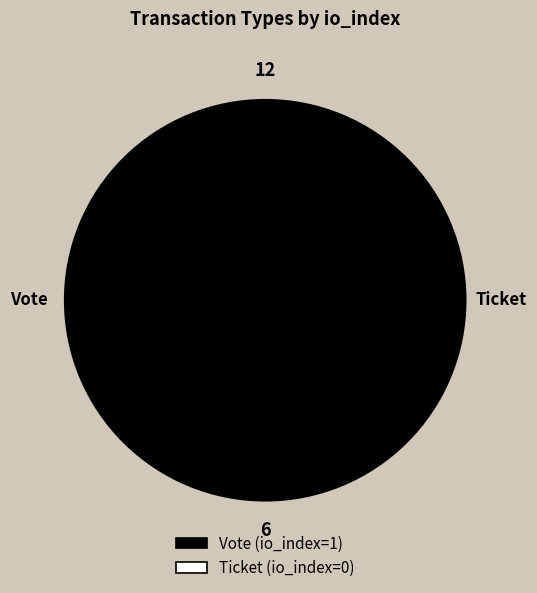

What is the majority slice?

Vote (io_index=1)